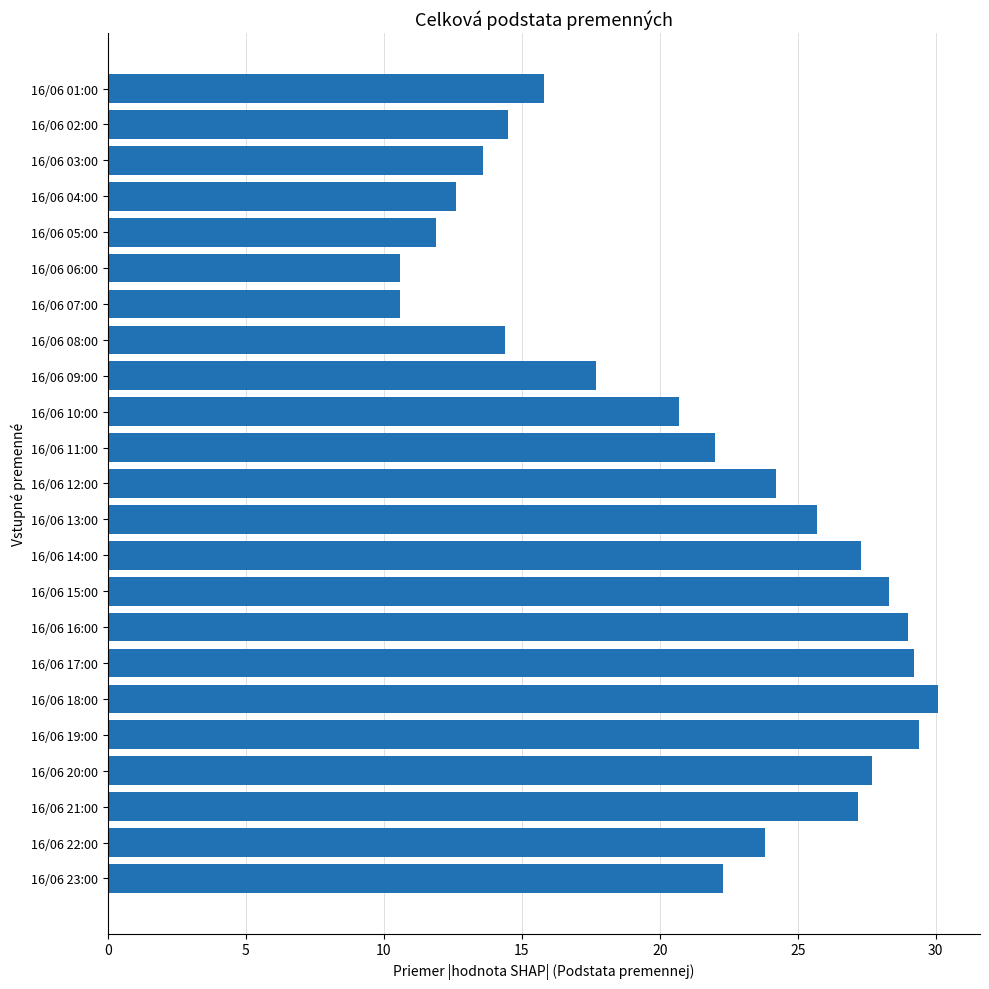

What is the change in value from 16/06 03:00 to 16/06 02:00?

+0.9